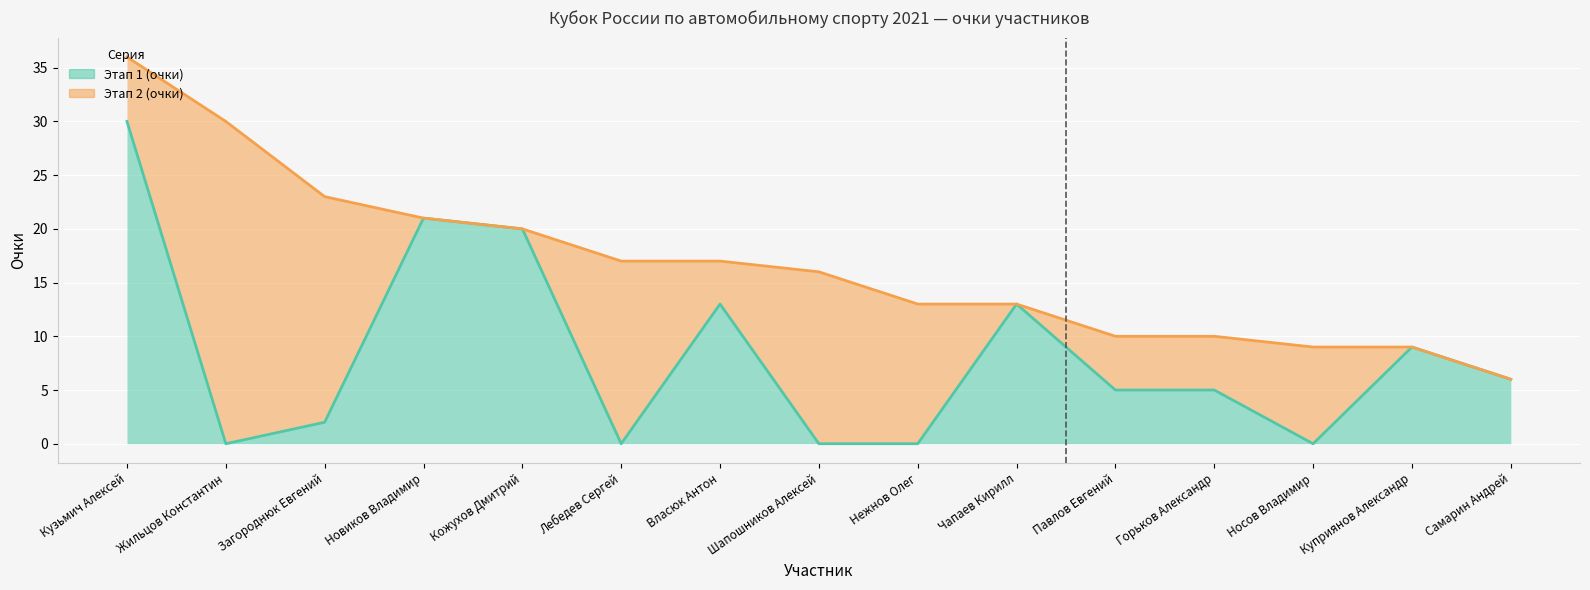

List the labels in order of value, largest first.

Кузьмич Алексей, Новиков Владимир, Кожухов Дмитрий, Власюк Антон, Чапаев Кирилл, Куприянов Александр, Самарин Андрей, Павлов Евгений, Горьков Александр, Загороднюк Евгений, Жильцов Константин, Лебедев Сергей, Шапошников Алексей, Нежнов Олег, Носов Владимир